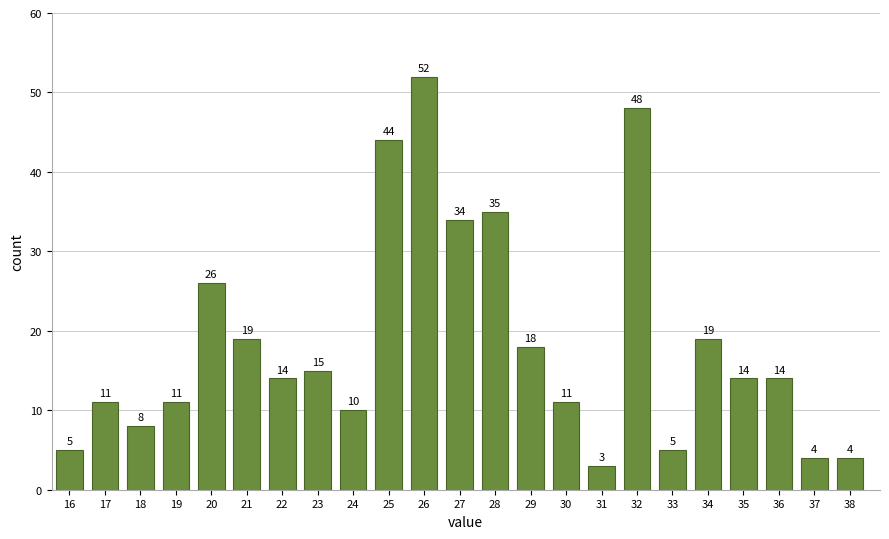

Reading left to right, extract all data points from this chart.

16=5	17=11	18=8	19=11	20=26	21=19	22=14	23=15	24=10	25=44	26=52	27=34	28=35	29=18	30=11	31=3	32=48	33=5	34=19	35=14	36=14	37=4	38=4